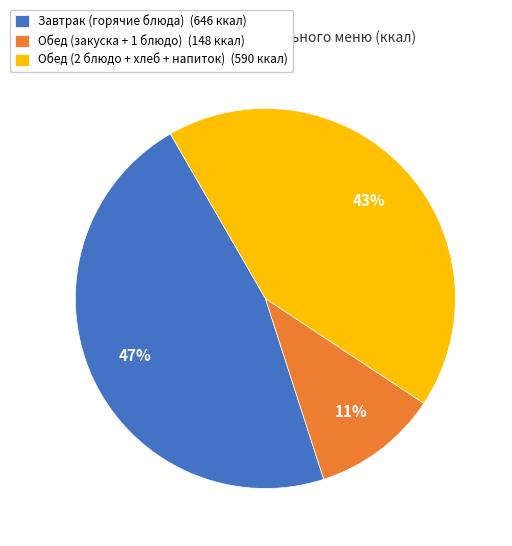

Is there a majority slice in this chart?

No